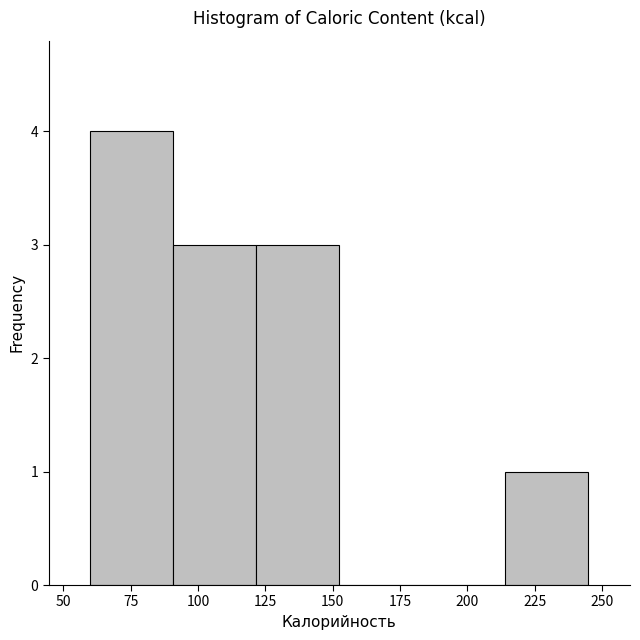

Reading left to right, list every bar in this chart as the range it spans on the x-axis followed by its height. Neither the bar edges nor the heights are printed on the chart, so give them approximately, as read against the axes.

60 to 90: 4
90 to 120: 3
120 to 155: 3
155 to 185: 0
185 to 215: 0
215 to 245: 1